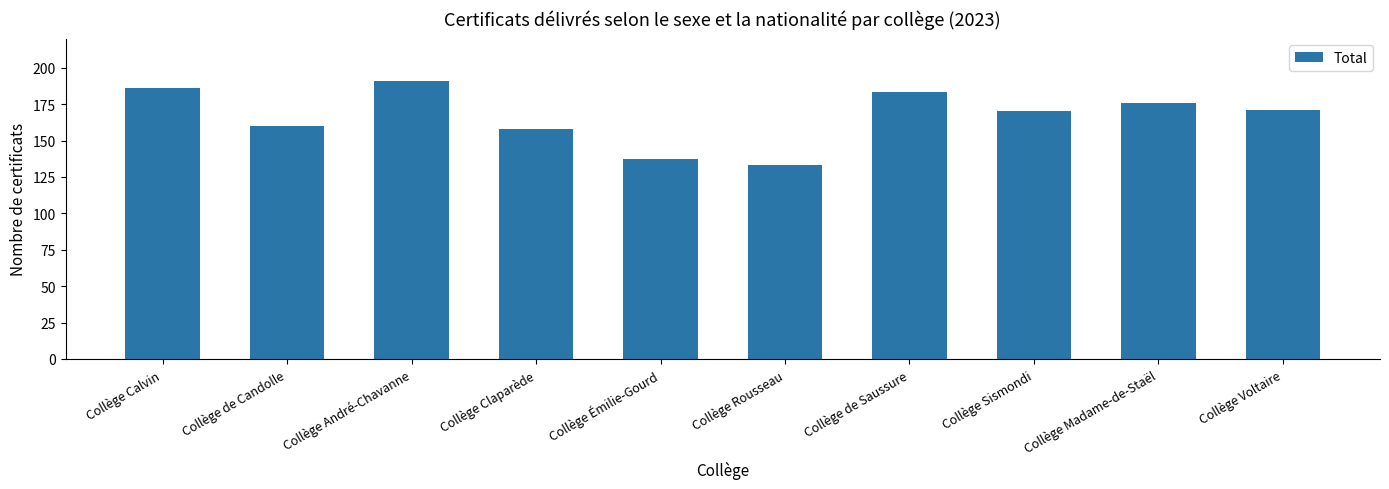

At which category does the chart reach its minimum across all series?

Collège Rousseau